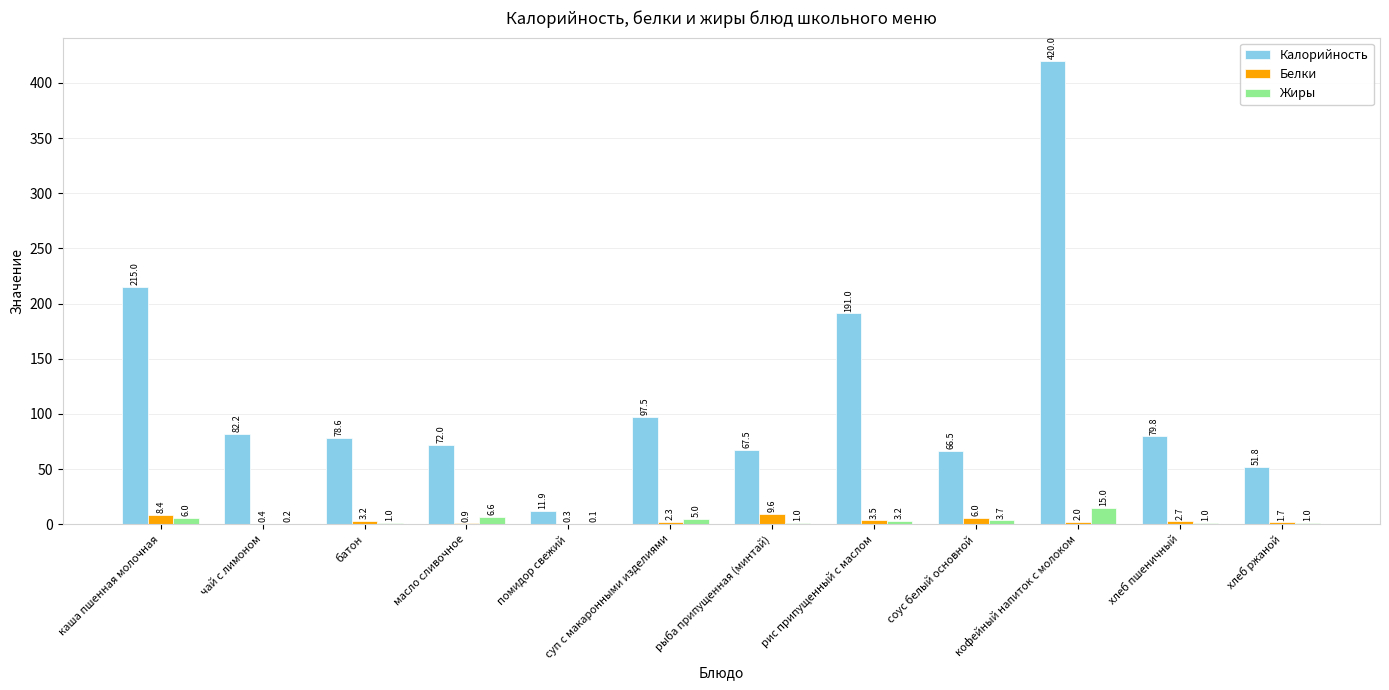

Reading left to right, list all the values displayed in this chart.

Калорийность: 215.0	82.2	78.6	72.0	11.9	97.5	67.5	191.0	66.5	420.0	79.8	51.8
Белки: 8.4	0.4	3.2	0.9	0.3	2.3	9.6	3.5	6.0	2.0	2.7	1.7
Жиры: 6.0	0.2	1.0	6.6	0.1	5.0	1.0	3.2	3.7	15.0	1.0	1.0